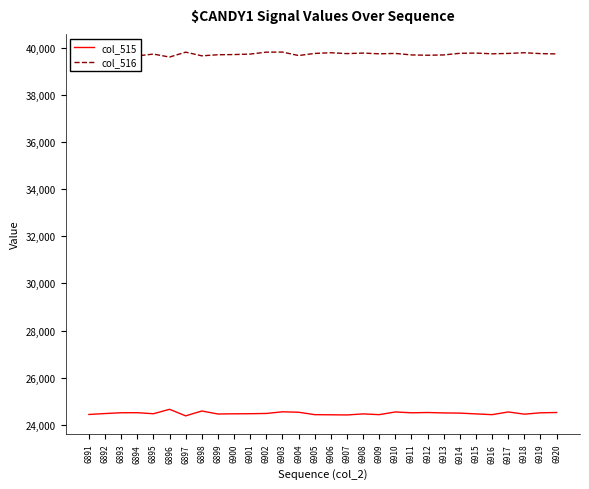

What is the difference between the maximum and minimum values in the col_515 series?

278